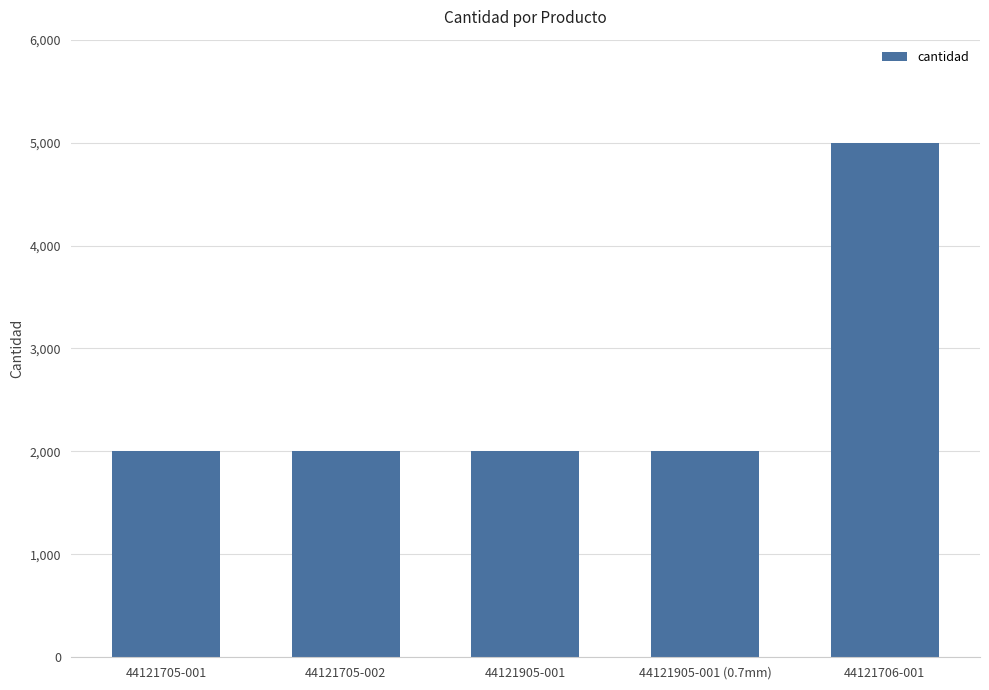

The value at 44121905-001 is 1224. True or false?

False